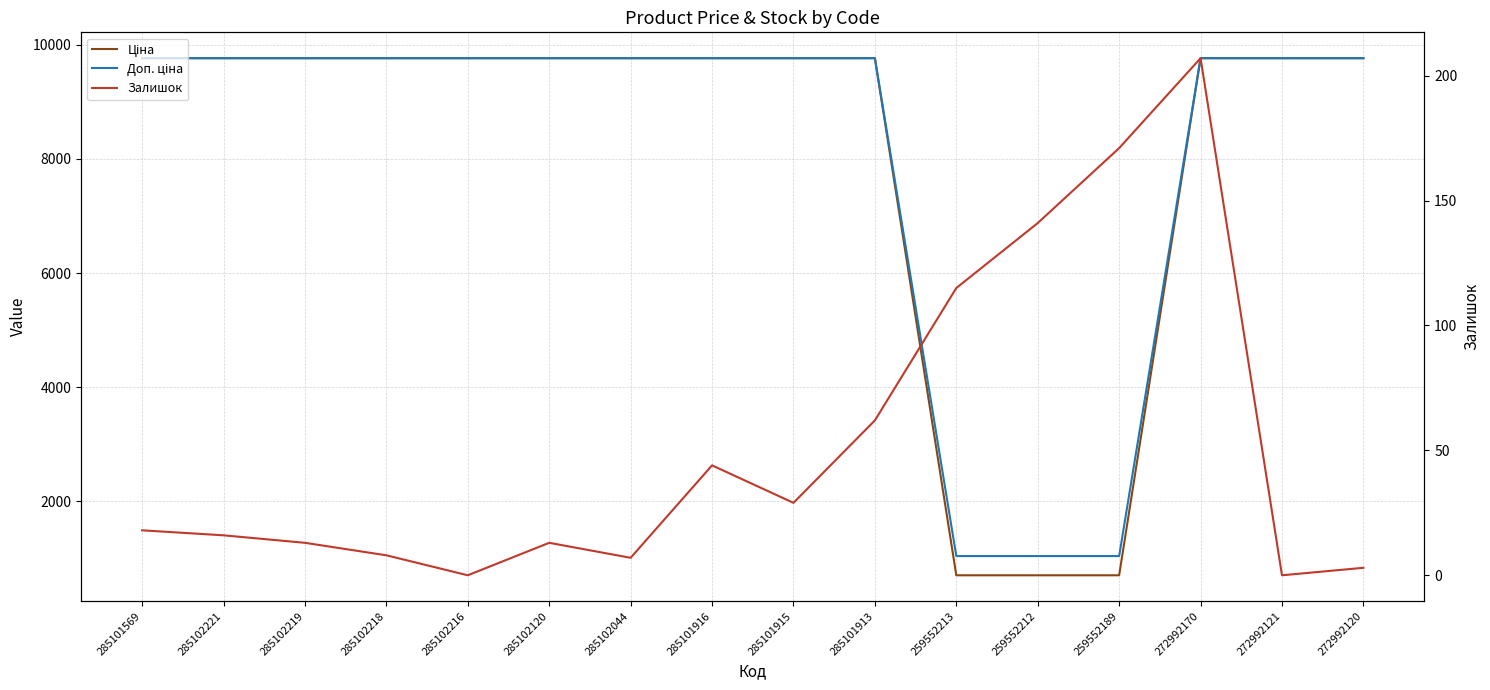

Count the number of categories in the chart.

16